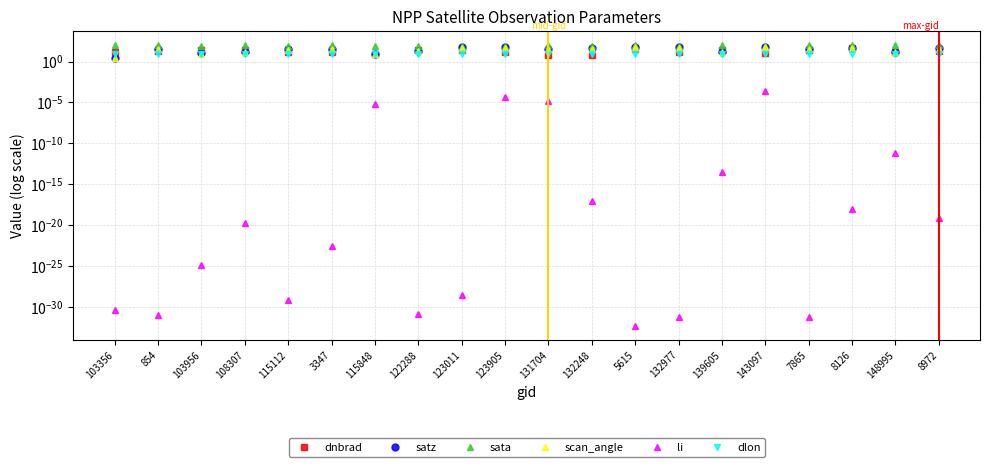

Is it true that scan_angle equals 8.9 at 103956?

True